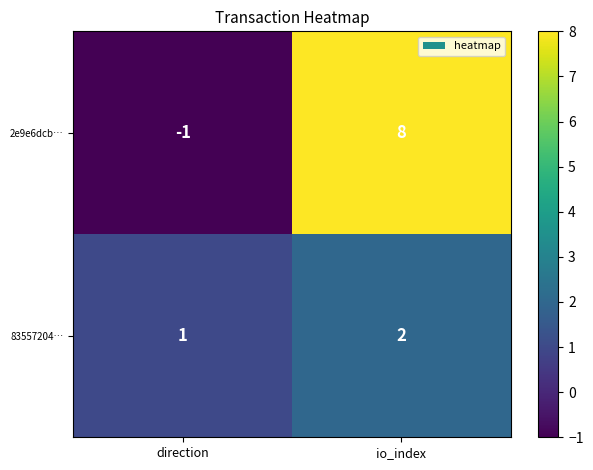

At direction, list the series in order from largest to smallest.

83557204…, 2e9e6dcb…